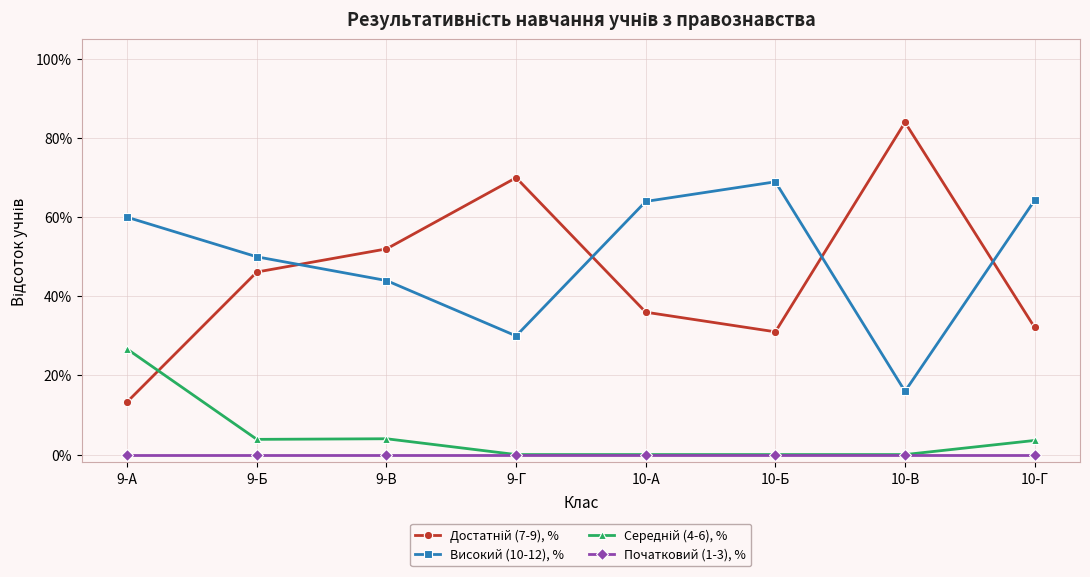

Does the chart have visible grid lines?

Yes